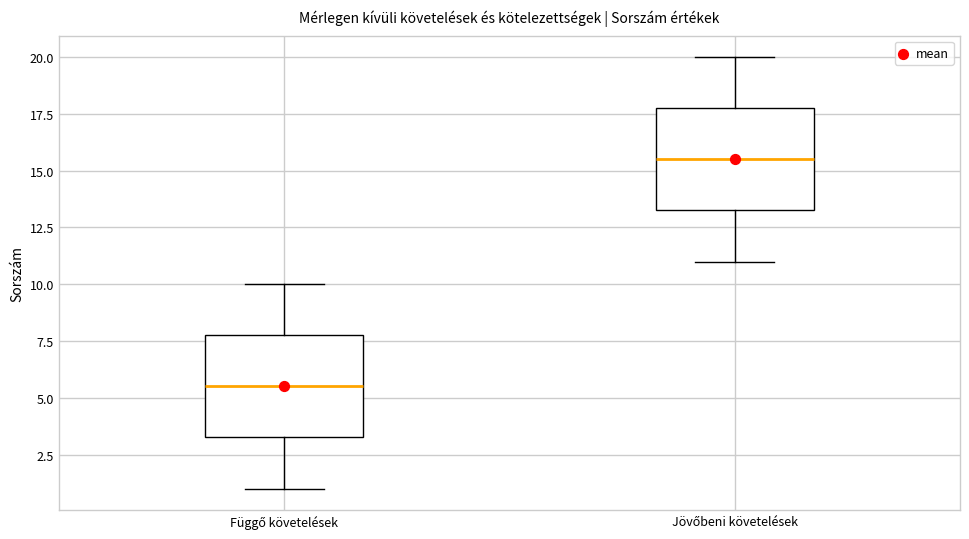

Which box has the highest median line?

Jövőbeni követelések